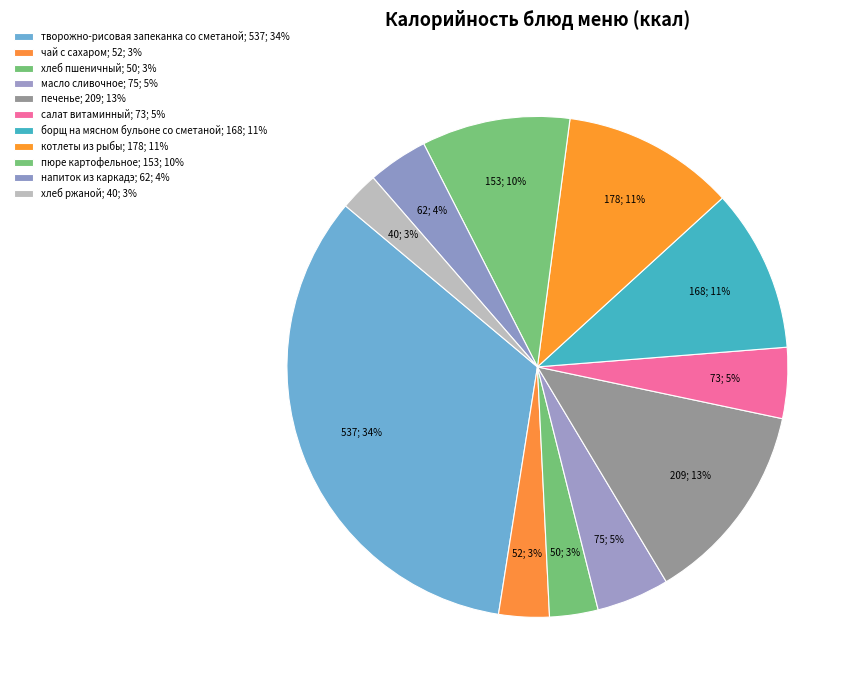

To the nearest percent, what is the difference between the largest and smallest slice percentages?

31%